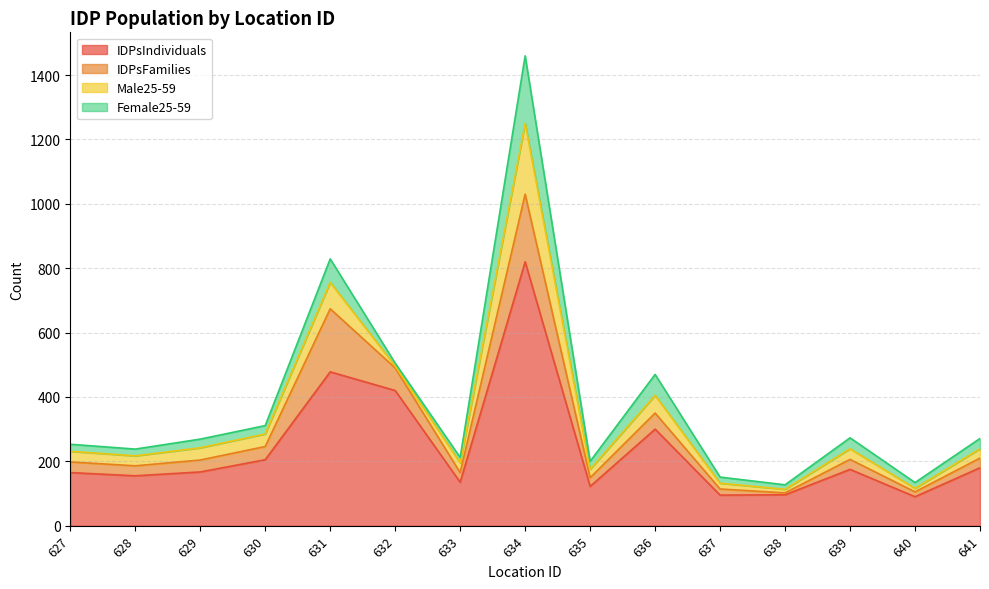

At which label does IDPsFamilies first exceed 31?

627